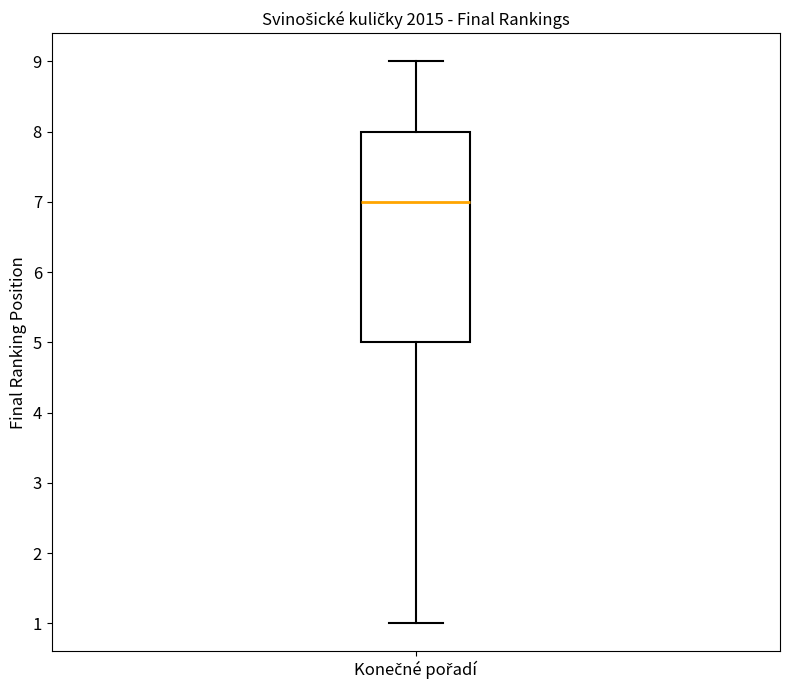

Where is the lower edge of the box for Konečné pořadí on the y-axis? The values are not printed on the chart, so give them approximately, as read against the axis.

5